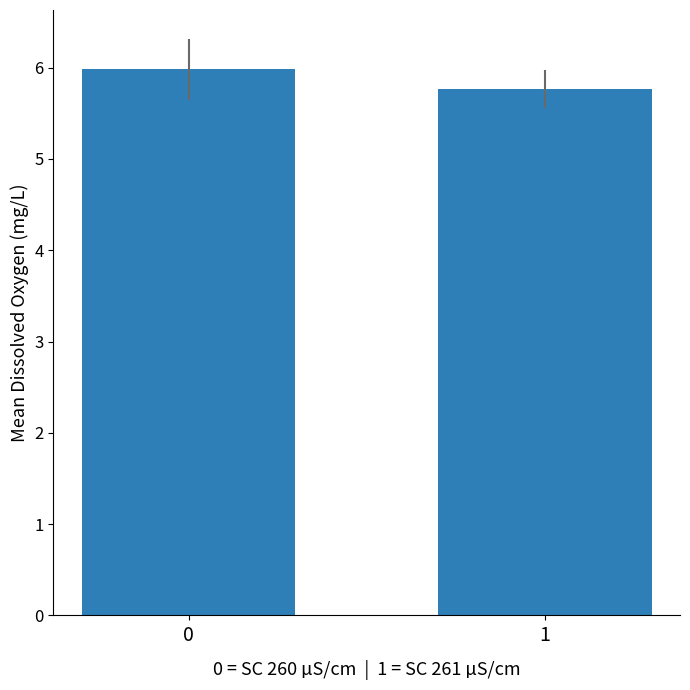

Reading left to right, list all the values displayed in this chart.

6.0	5.8